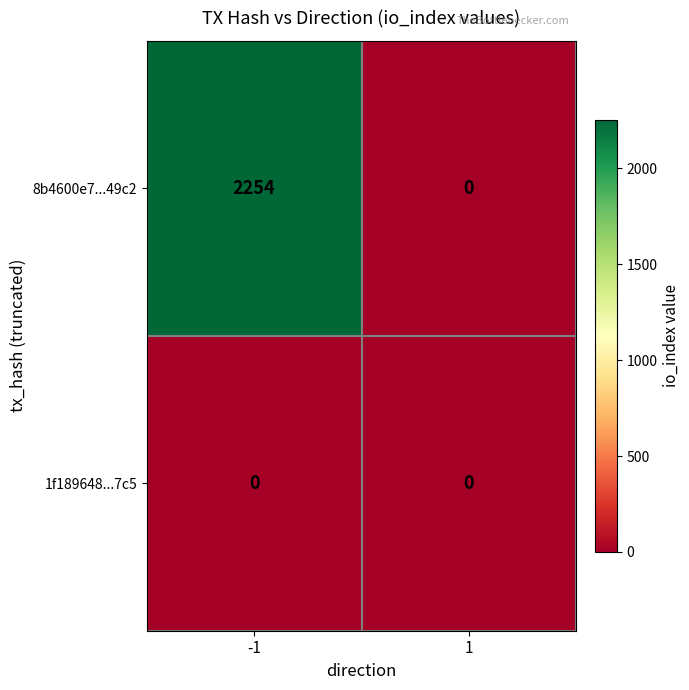

Which series has the largest total across all categories?

8b4600e7...49c2